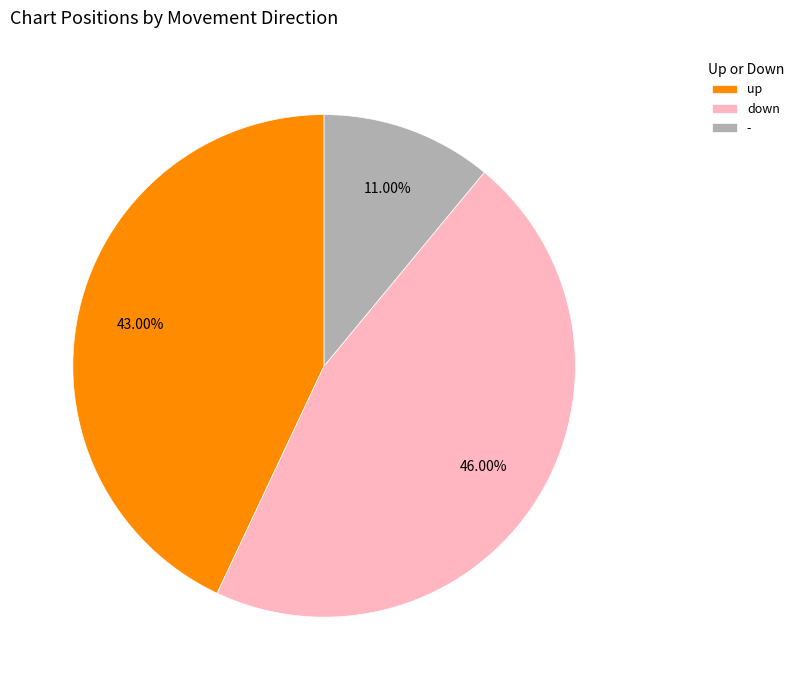

Is the sum of down and up greater than half?

Yes